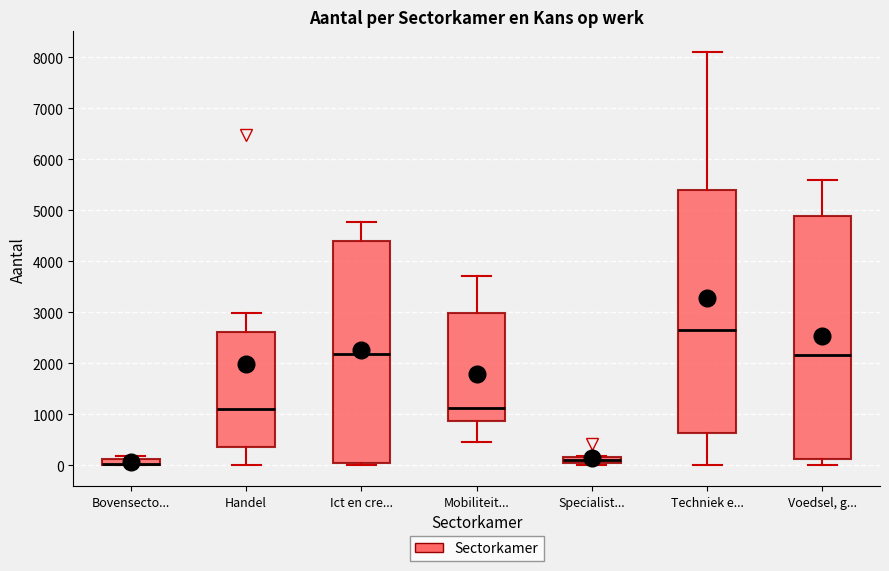

Where does the lower whisker of the box for Techniek e... end on the y-axis? The values are not printed on the chart, so give them approximately, as read against the axis.

0